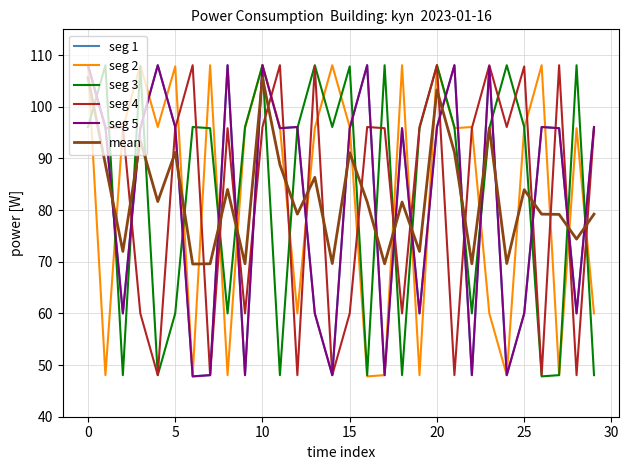

Count the number of data series in this chart.

6